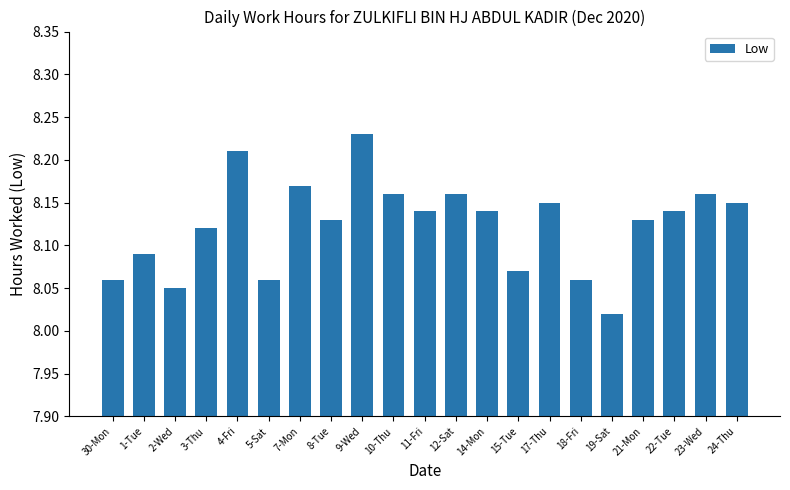

Where is the data nearest to the value 8?

19-Sat